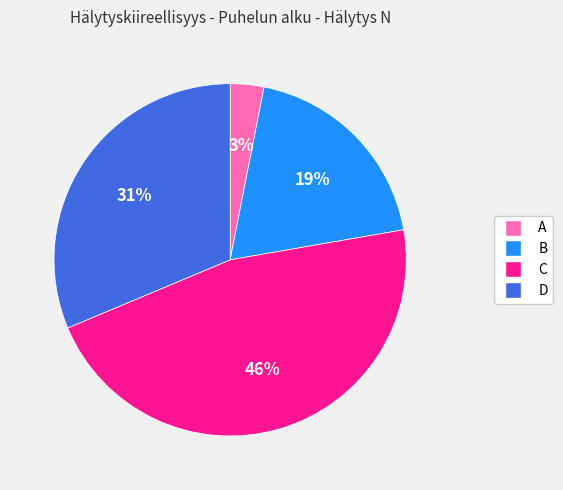

Count the number of slices in the pie.

4